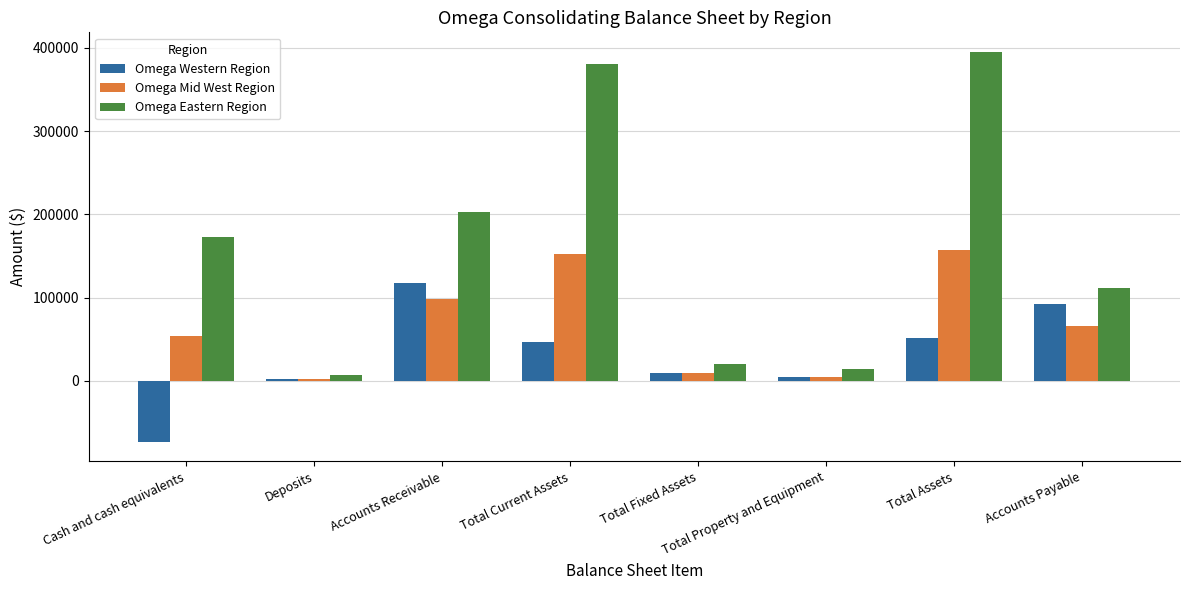

Which series has the largest range (max minus min)?

Omega Eastern Region